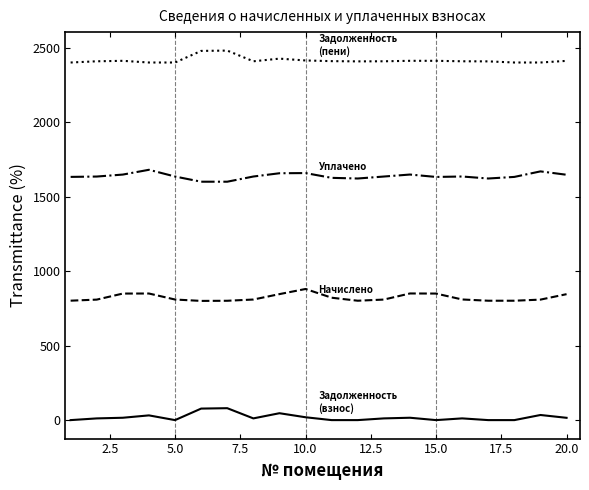

Does the chart display data point markers on the line(s)?

No